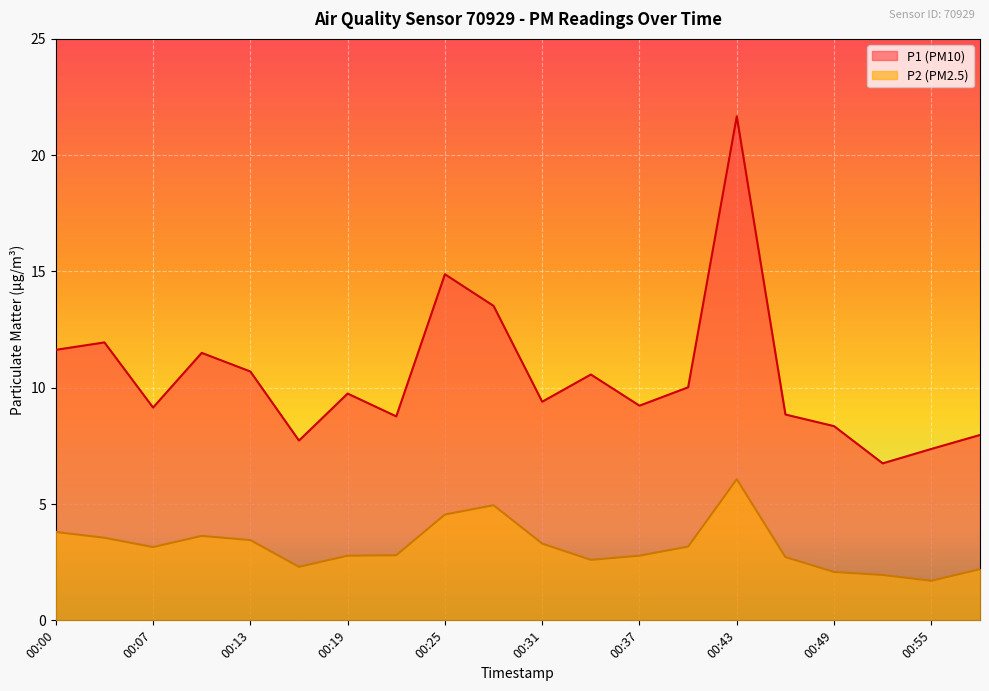

The value of P2 at 00:03 is 2.5. True or false?

False